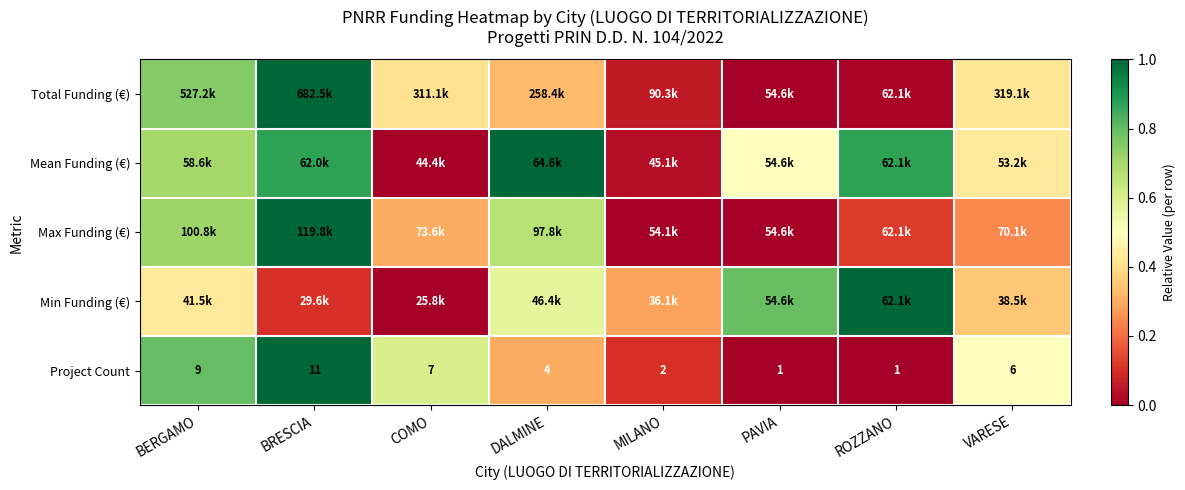

Where is Project Count nearest to the value 6?

VARESE